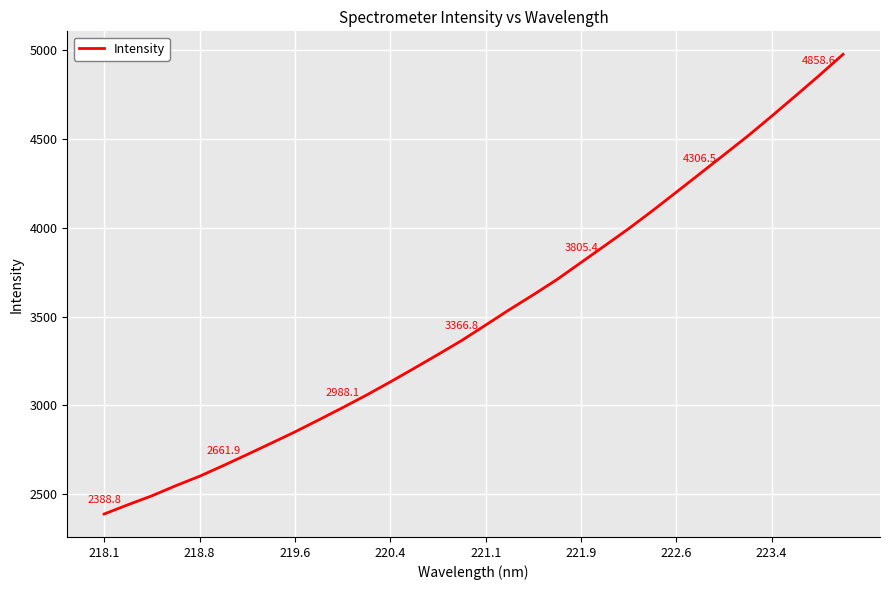

What is the greatest value displayed?

4977.6